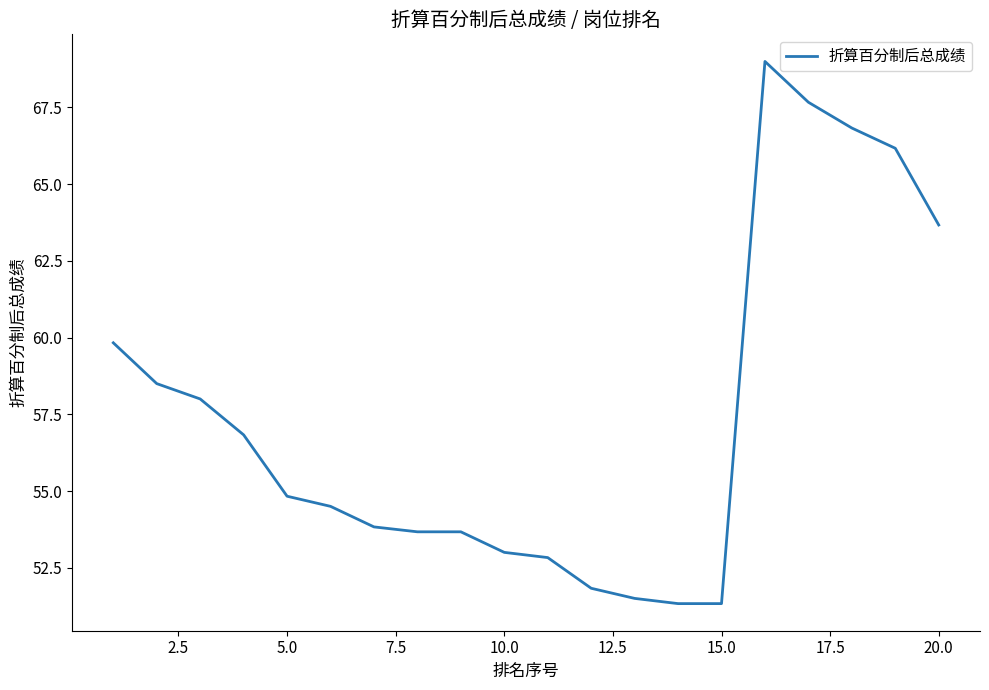

What is the minimum value shown in the chart?

51.3